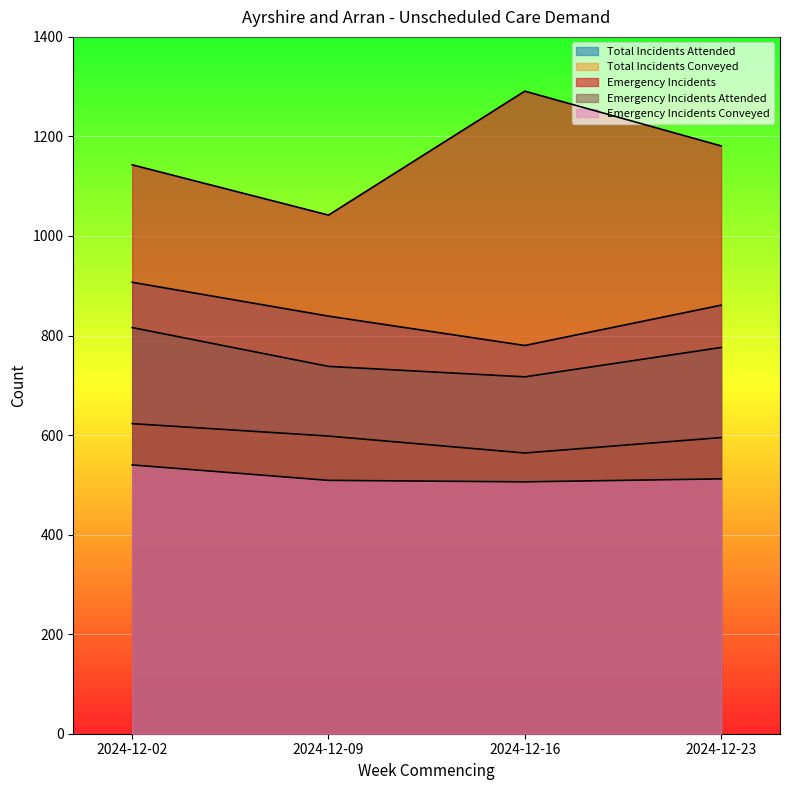

What is the value of the Emergency Incidents point at the 2nd from the left?

1042